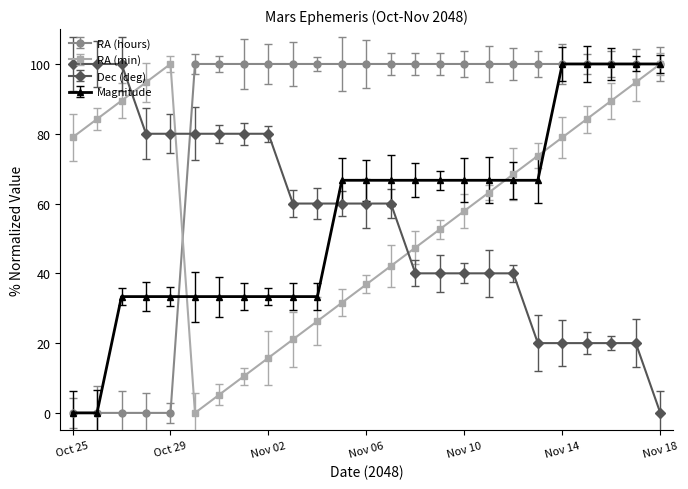

How many intersections are there between RA (hours) and Dec (deg)?

1